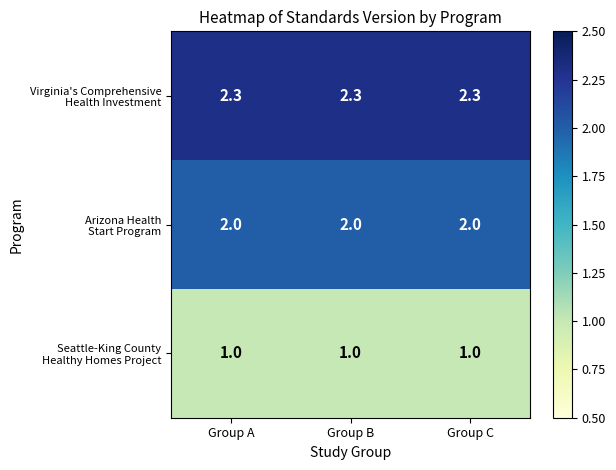

What is the total value across all series at Group B?

5.3